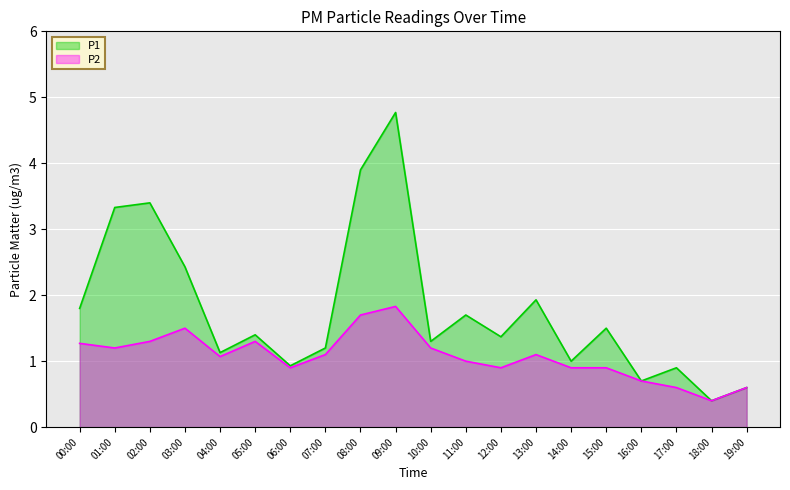

What is the difference between the P2 values at 18:00 and 04:00?

0.7